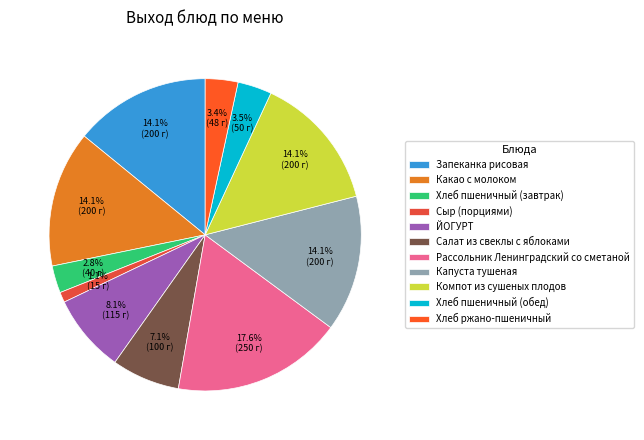

What is the change in value from ЙОГУРТ to Рассольник Ленинградский со сметаной?

+135